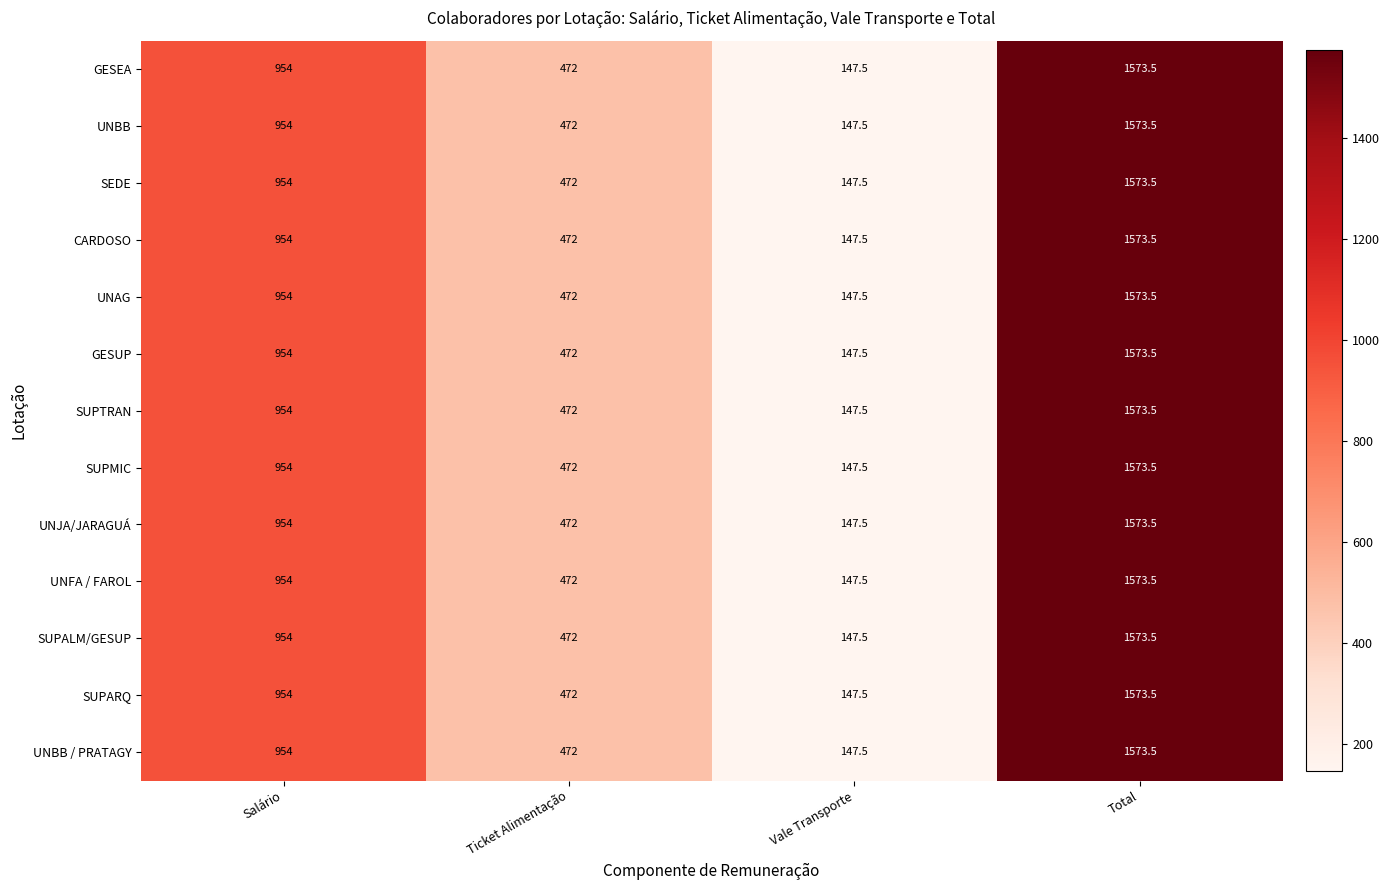

The UNAG series shows 954.0 at Salário. True or false?

True